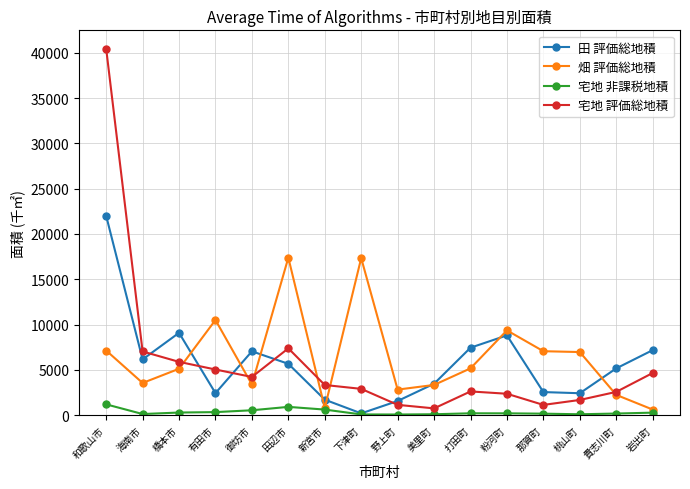

Which category has the highest value across all series?

和歌山市